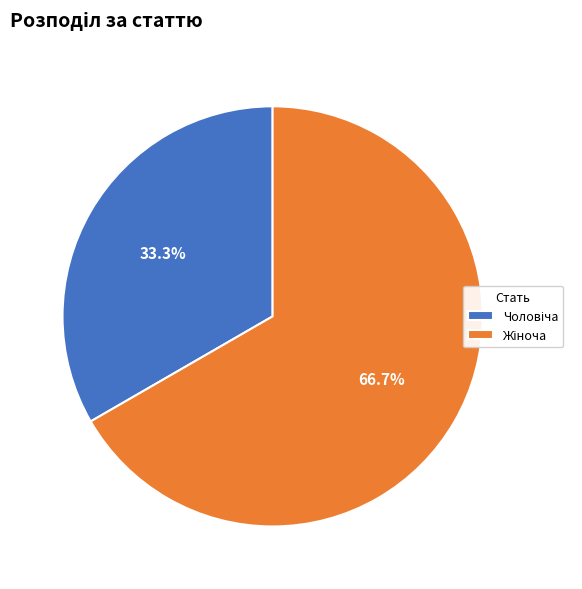

Is there any slice that represents more than half of the pie?

Yes